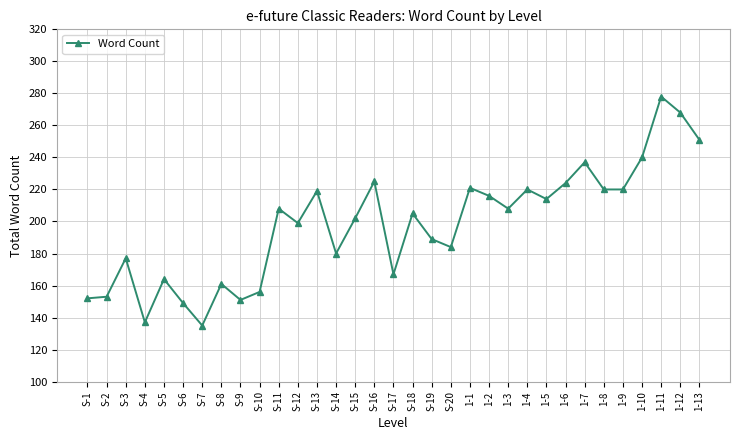

Which has a higher value, S-13 or 1-12?

1-12